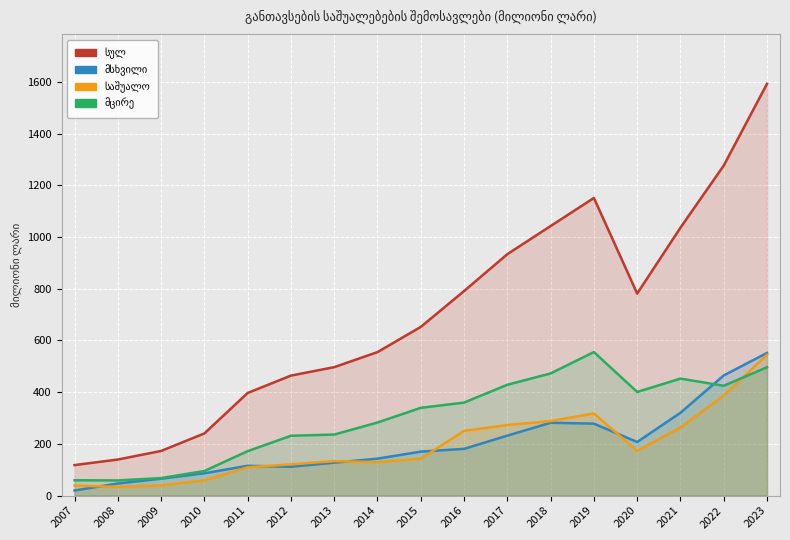

How many lines are shown in the chart?

4